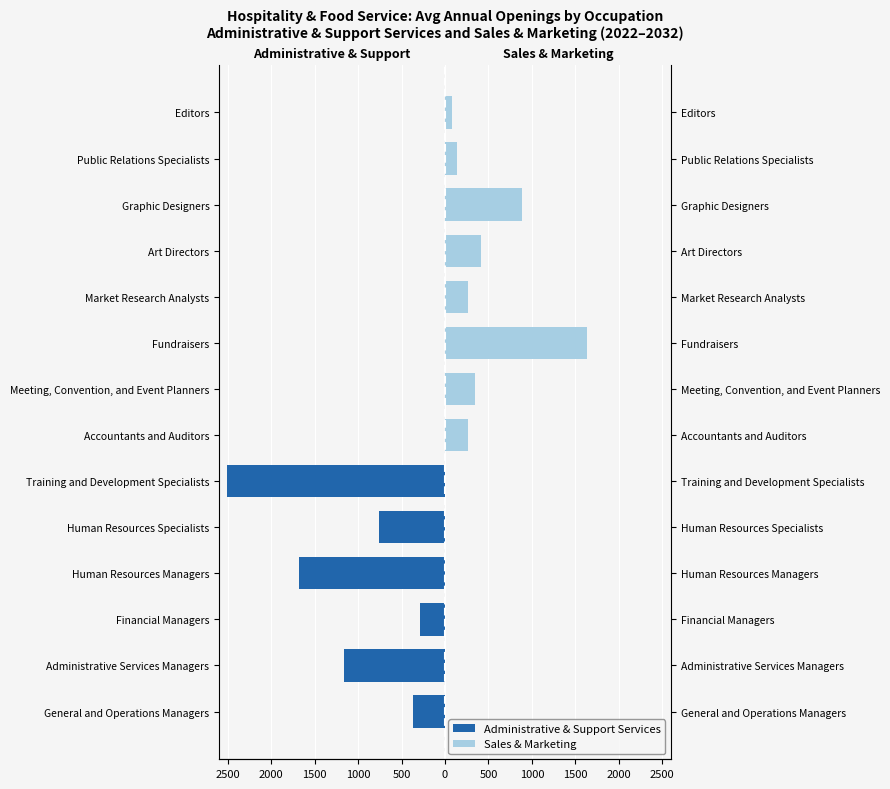

The Administrative & Support Services series shows 0 at Editors. True or false?

True